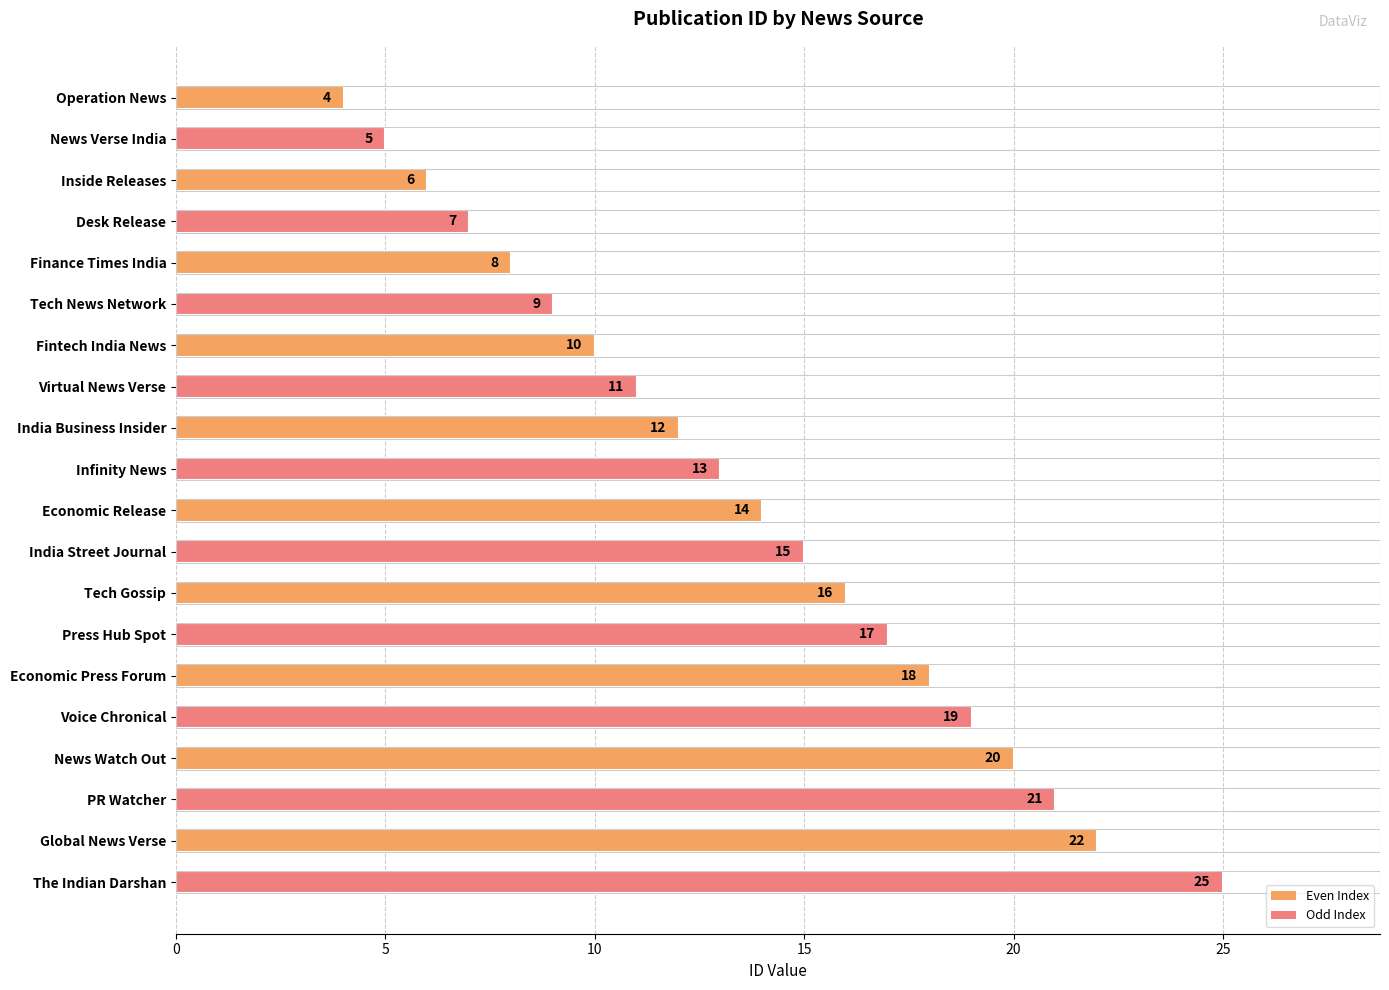

What value does the data have at Global News Verse?

22